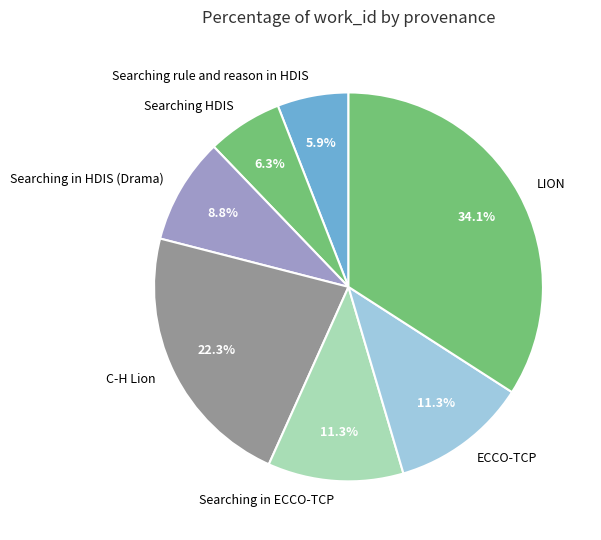

To the nearest percent, what portion does LION represent?

34%